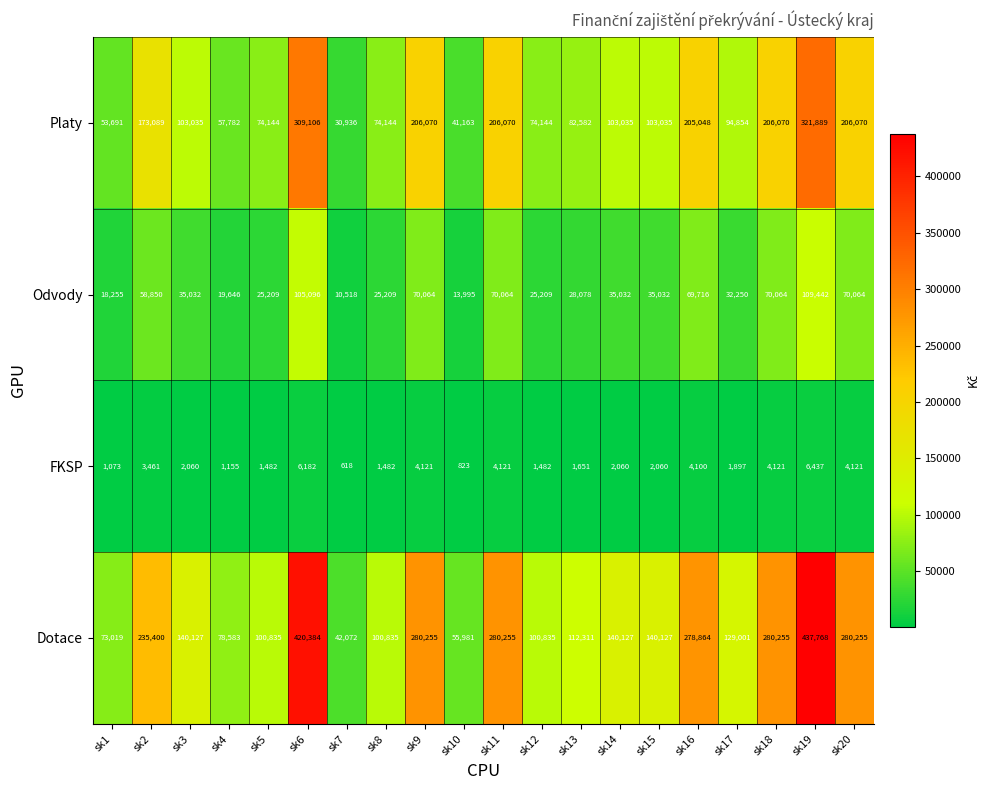

How many series are shown in this chart?

4